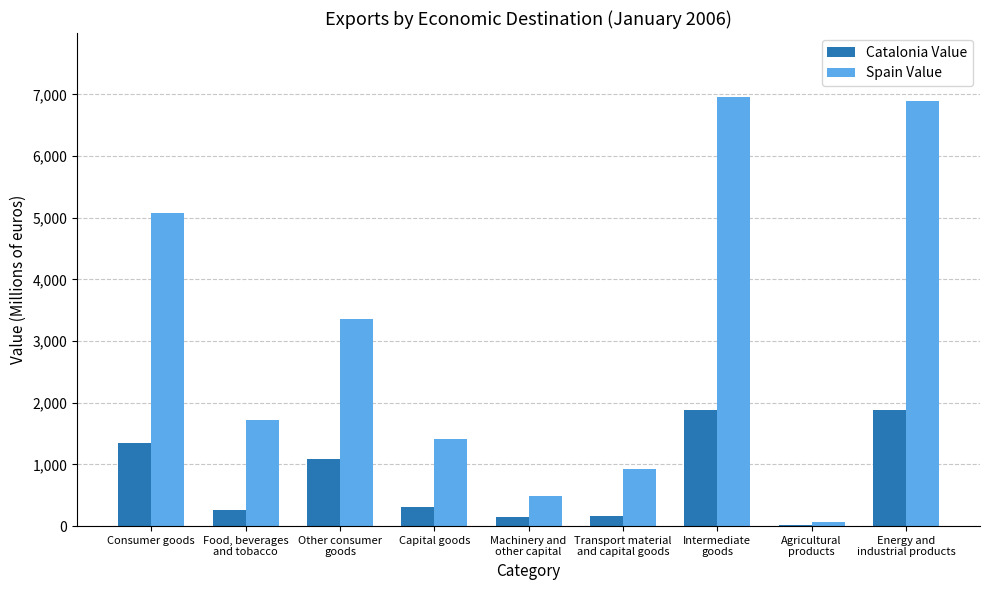

What is the maximum value for Catalonia Value?

1888.4